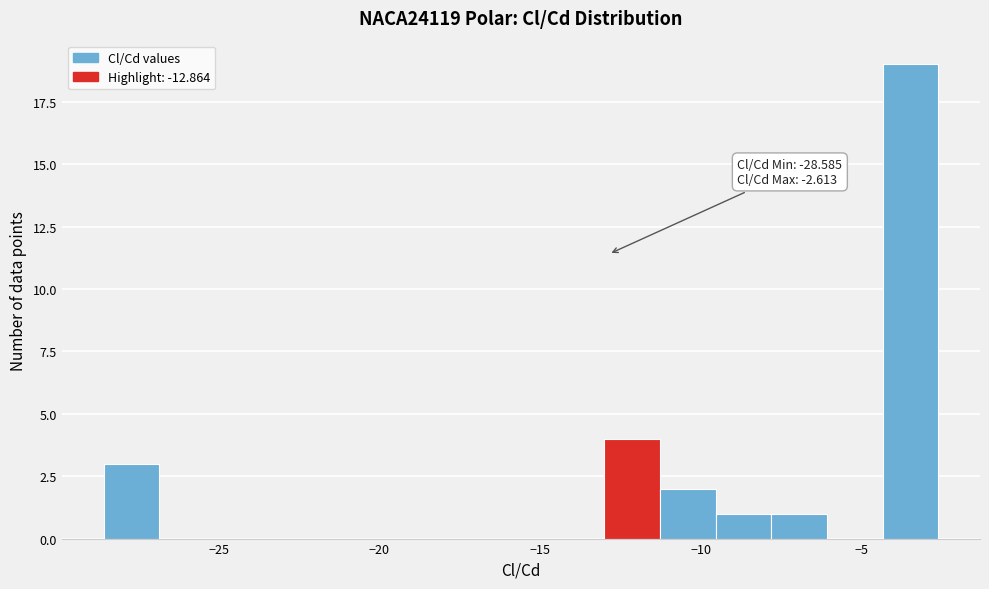

Around what value on the x-axis is the tallest bar? Give the approximate position of its centre, as read against the axis.

-3.5